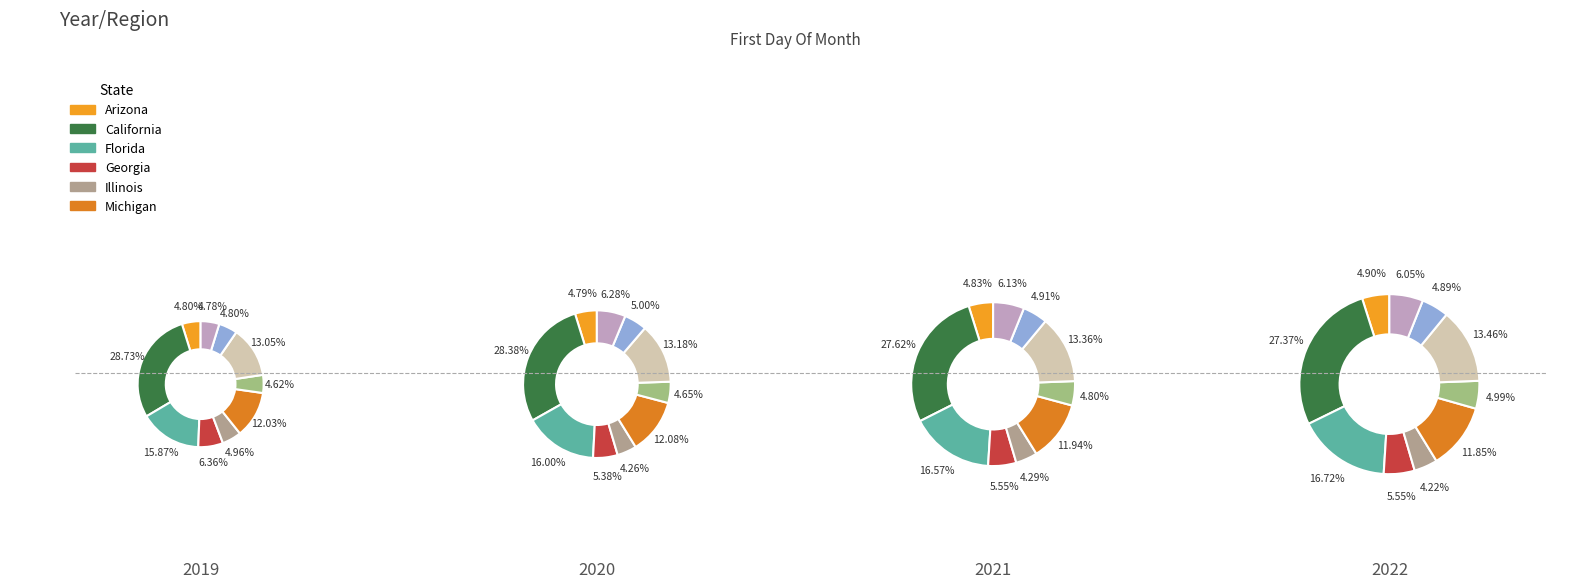

Which series has the widest spread of values?

2020